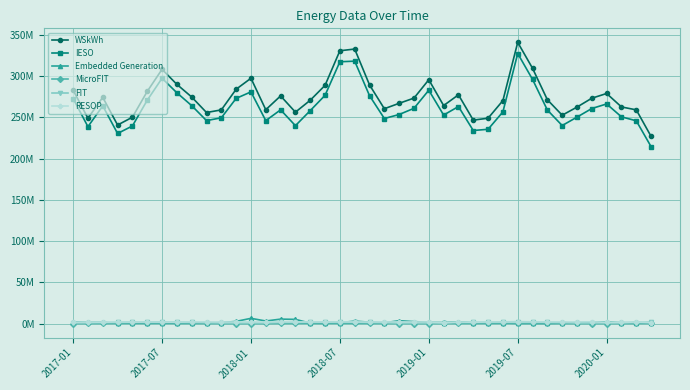

Does the chart display data point markers on the line(s)?

Yes